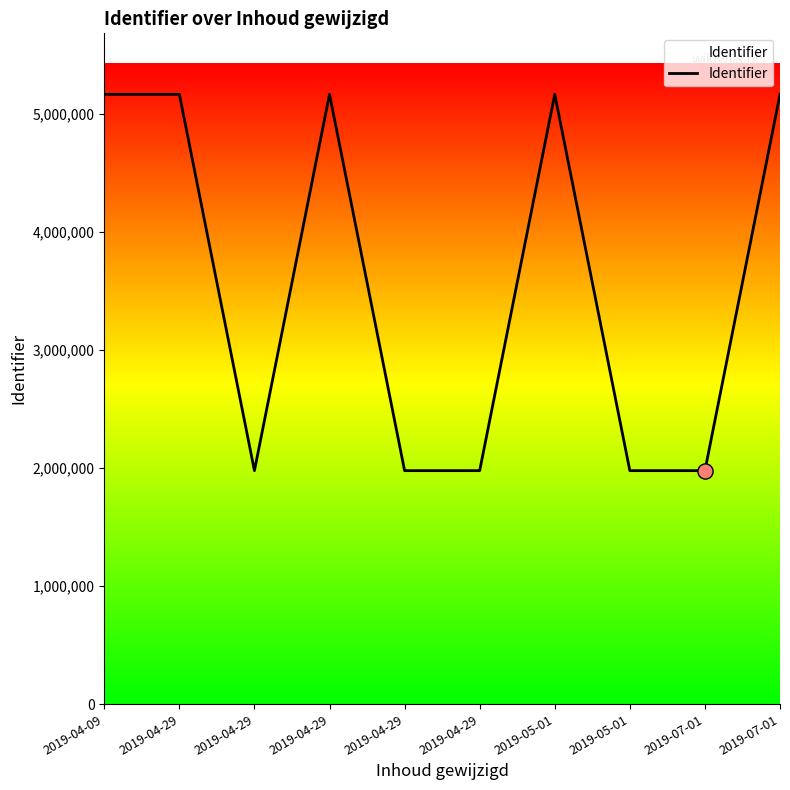

What is the change in value from 2019-04-09 to 2019-04-29?

-3187658